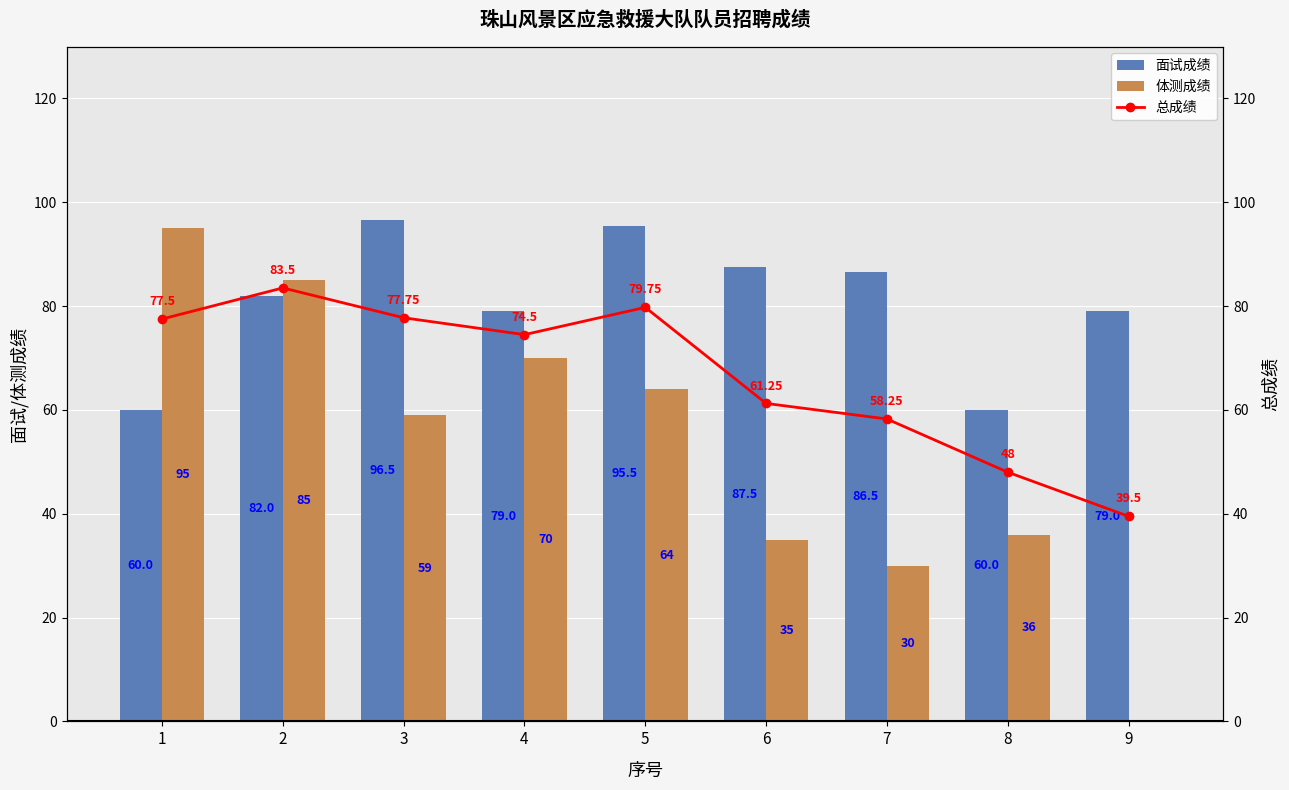

Rank the series at 6 from highest to lowest value.

面试成绩, 总成绩, 体测成绩